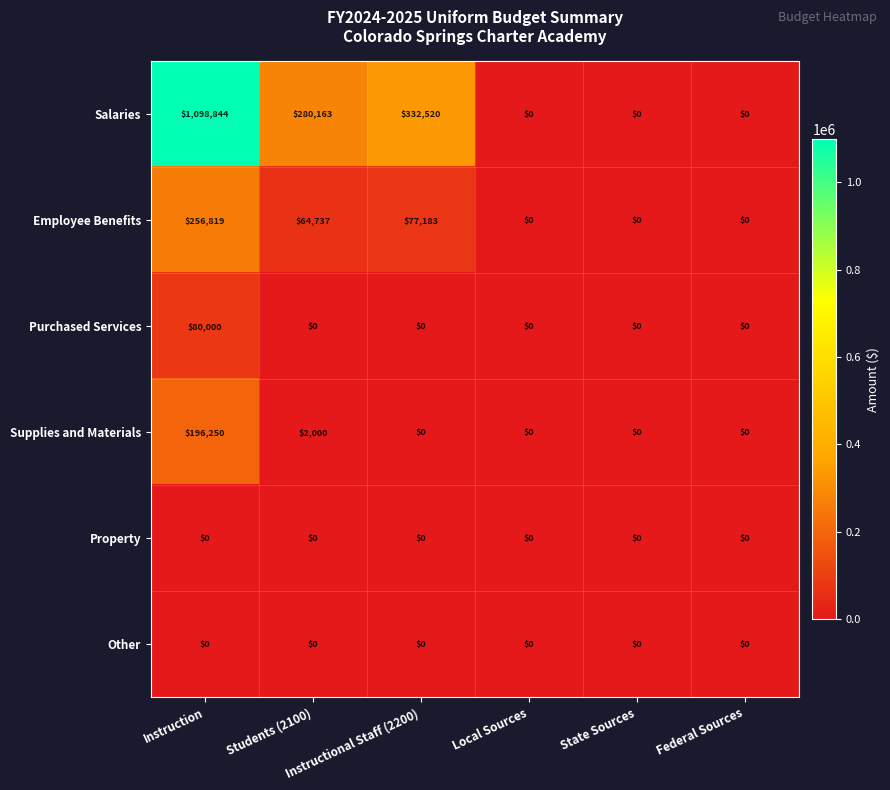

What is the highest value of the Employee Benefits series?

256819